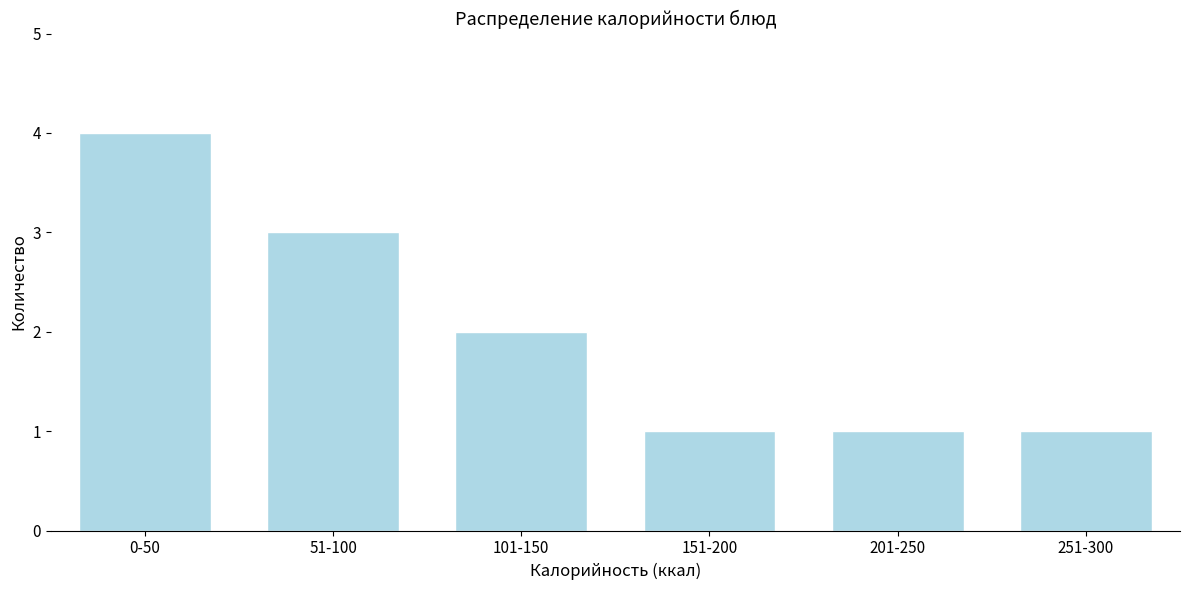

Reading left to right, extract all data points from this chart.

0-50=4	51-100=3	101-150=2	151-200=1	201-250=1	251-300=1